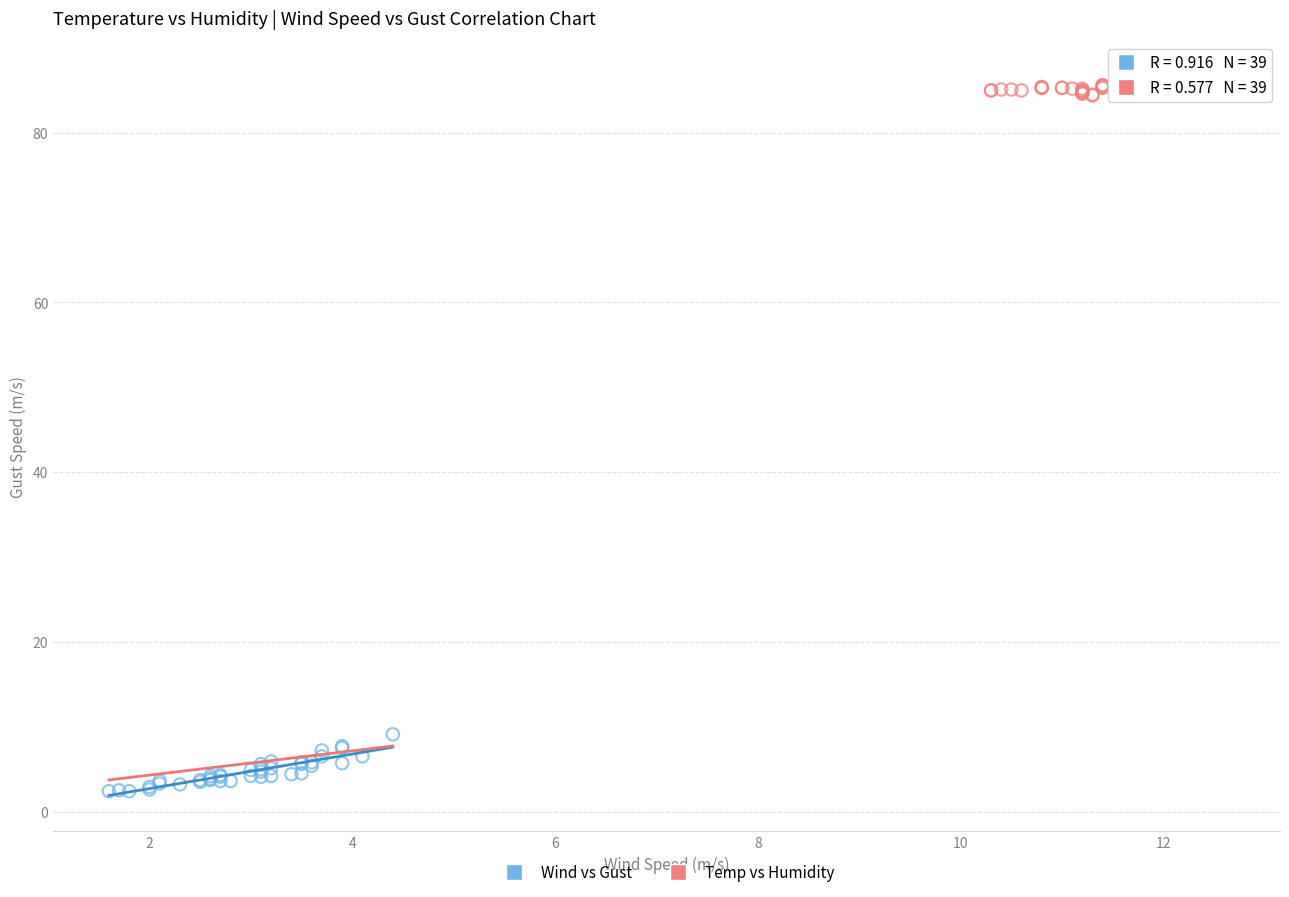

Which series has the largest Y range (max minus min)?

Wind vs Gust